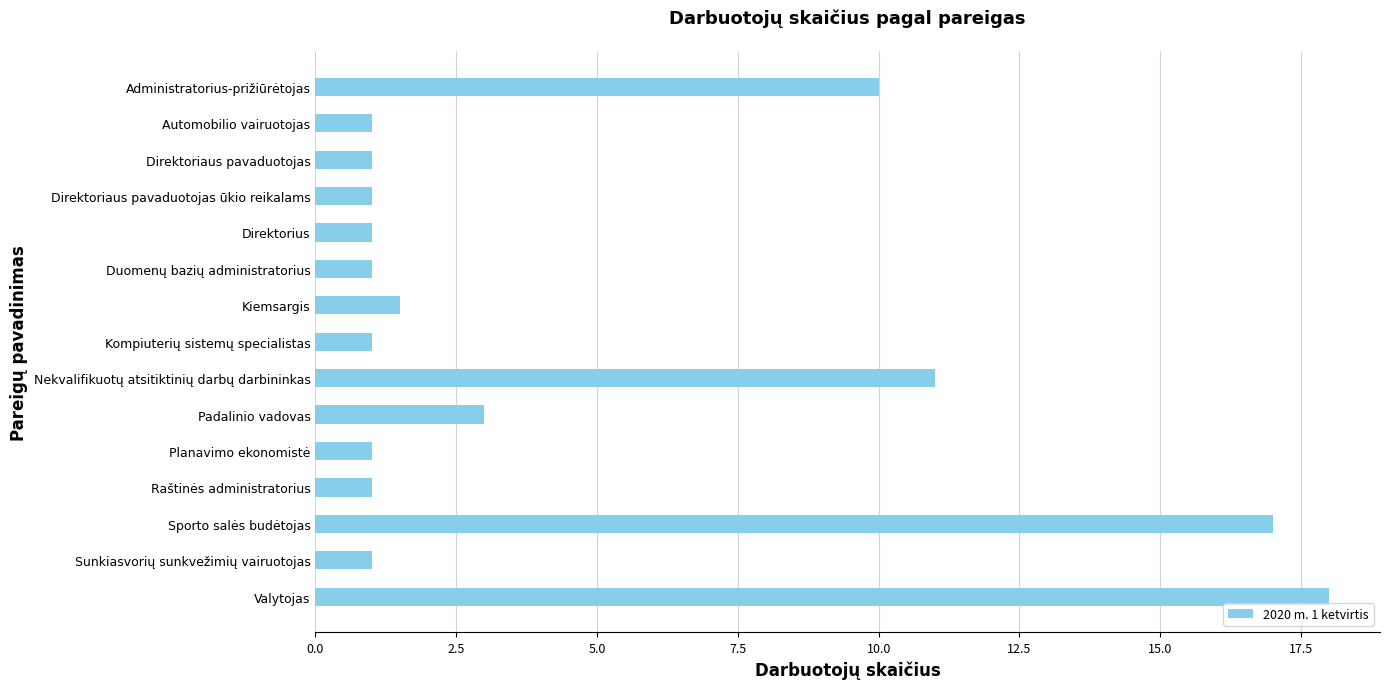

What is the value of the 8th bar from the top?

1.0